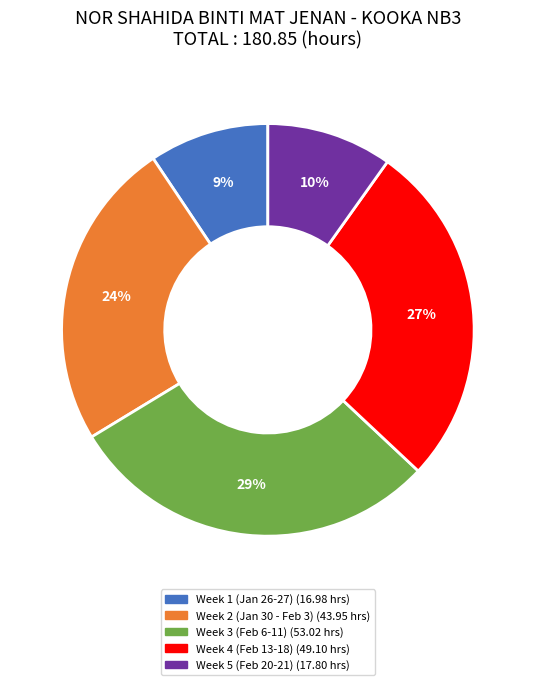

Does any single category account for the majority?

No